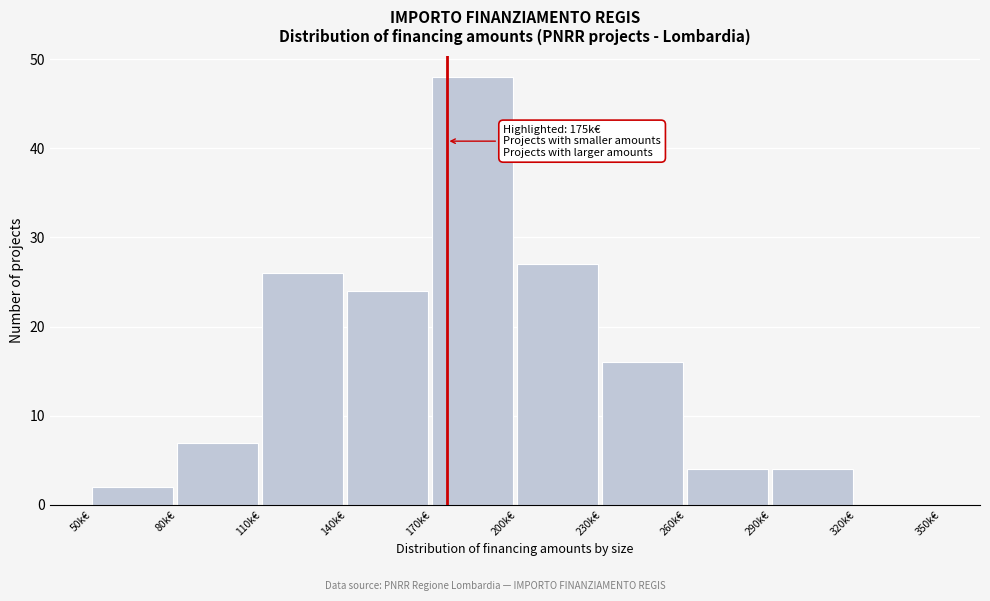

Reading left to right, transcribe all the data shown in this chart.

50k€=2	80k€=7	110k€=26	140k€=24	170k€=48	200k€=27	230k€=16	260k€=4	290k€=4	320k€=0